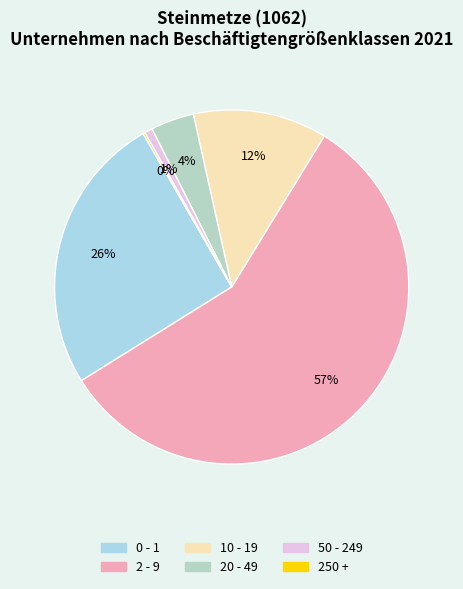

What is the majority slice?

2 - 9